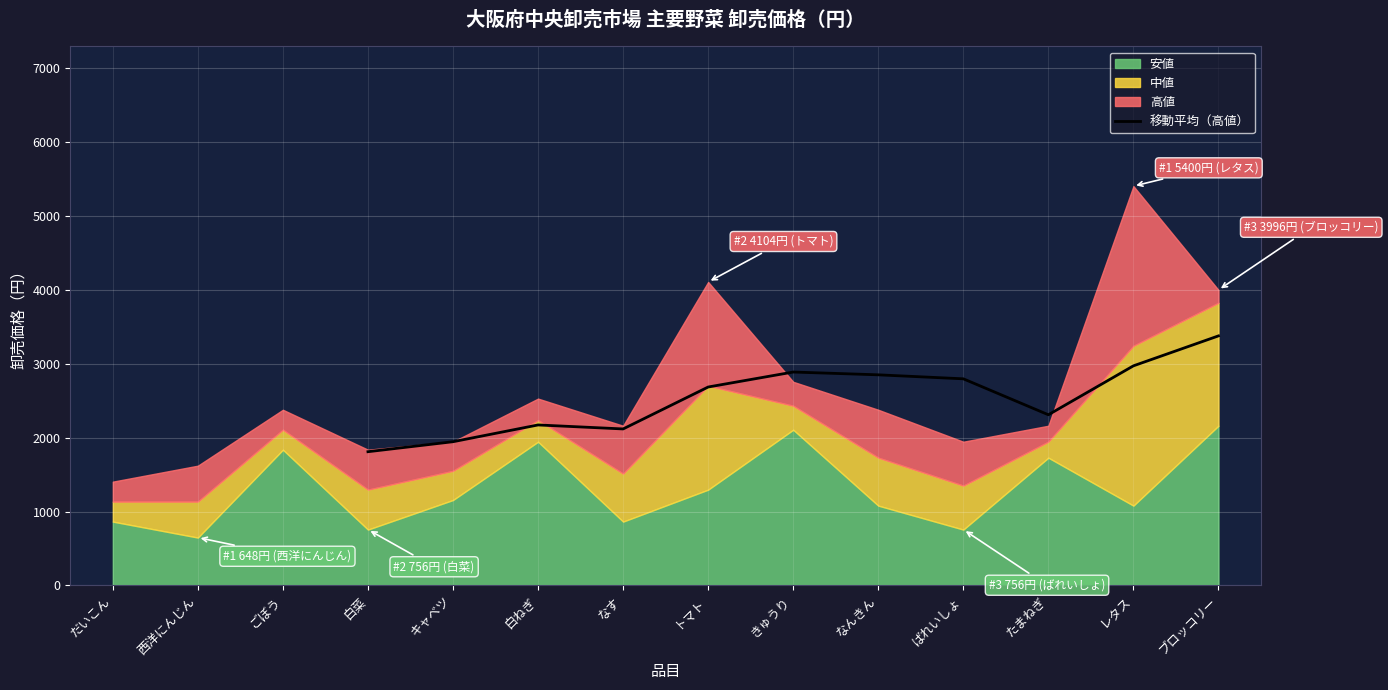

Is it true that 移動平均（高値） equals 718.4 at キャベツ?

False